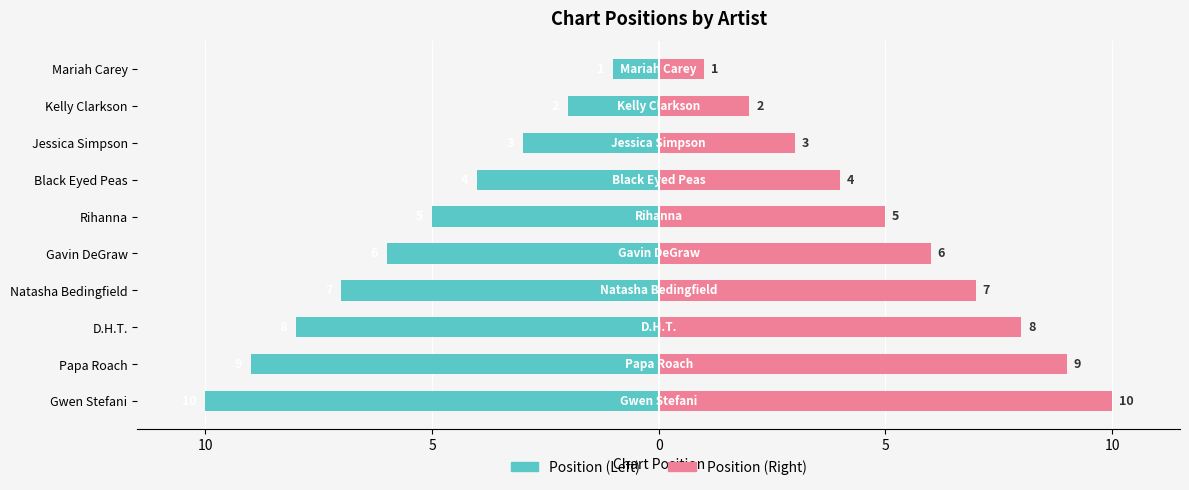

Between Black Eyed Peas and Gavin DeGraw, which series saw the biggest shift?

Position (Left)